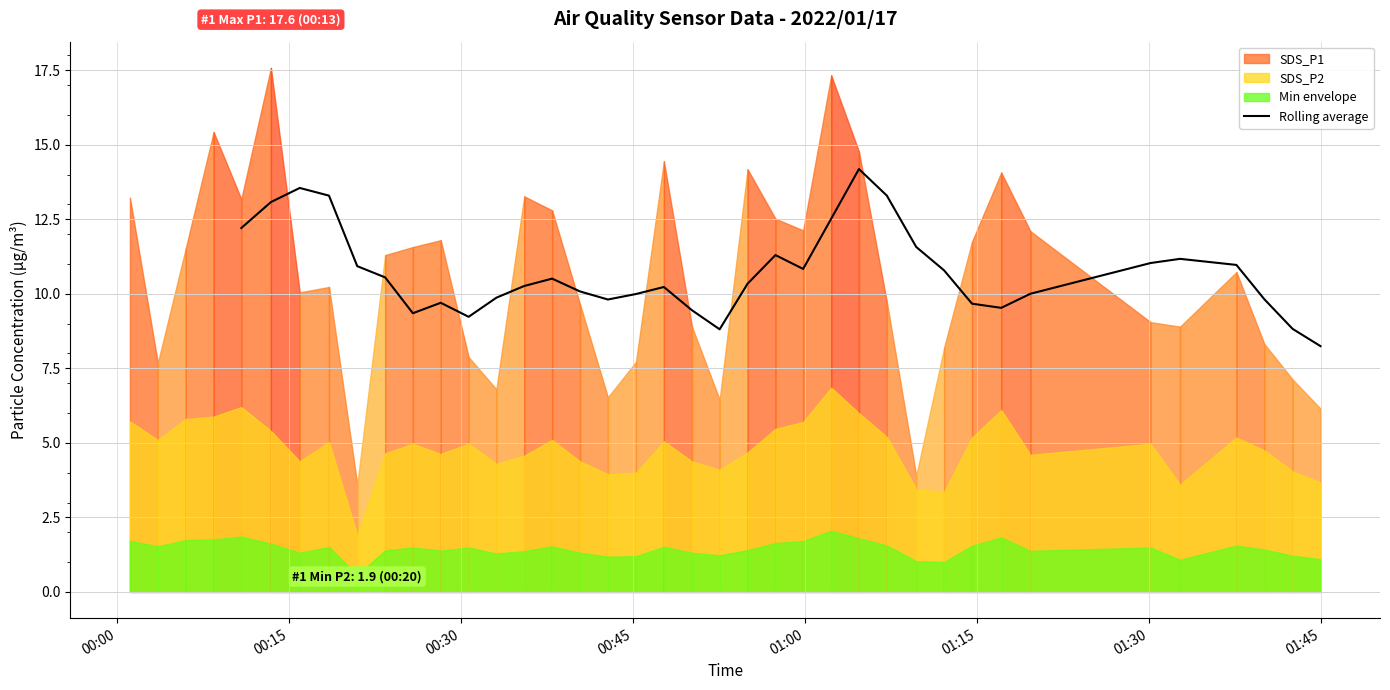

What is the maximum value for Rolling average?

14.2